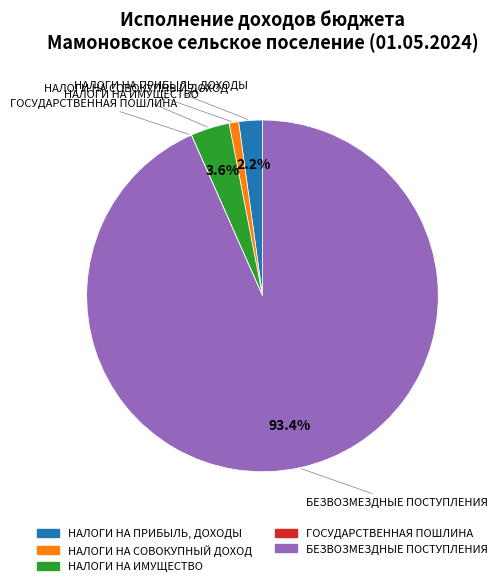

To the nearest percent, what is the average slice percentage?

20%